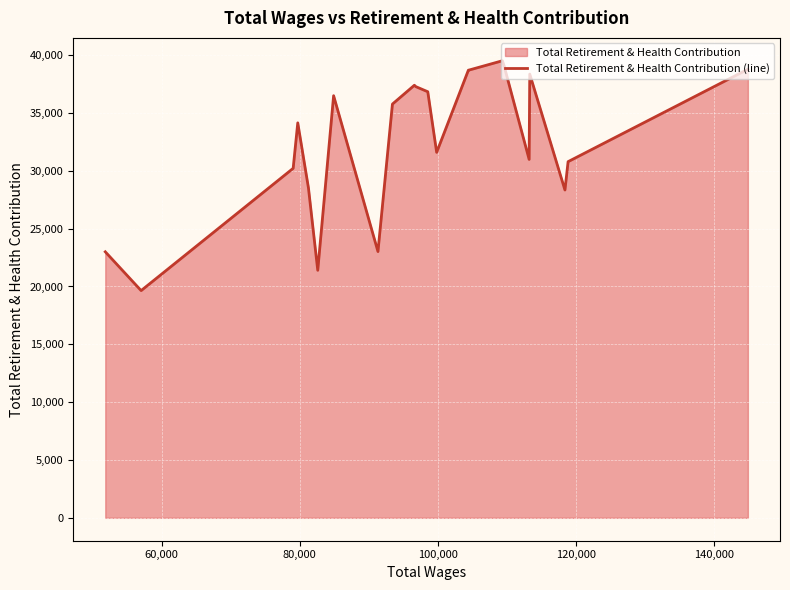

What is the maximum value shown in the chart?

39516